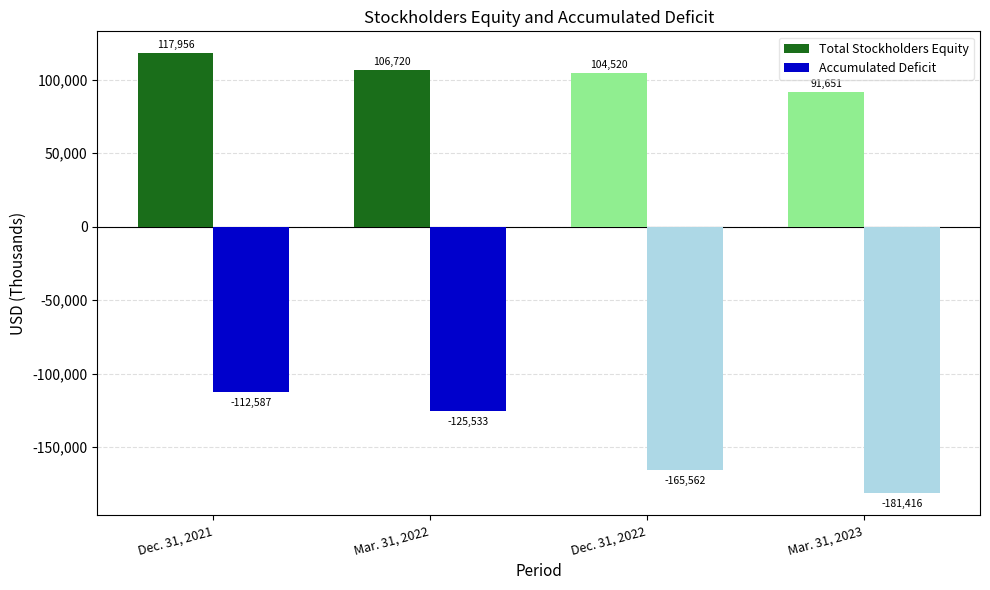

Is the value of Total Stockholders Equity at Dec. 31, 2022 greater than the value of Accumulated Deficit at Dec. 31, 2021?

Yes